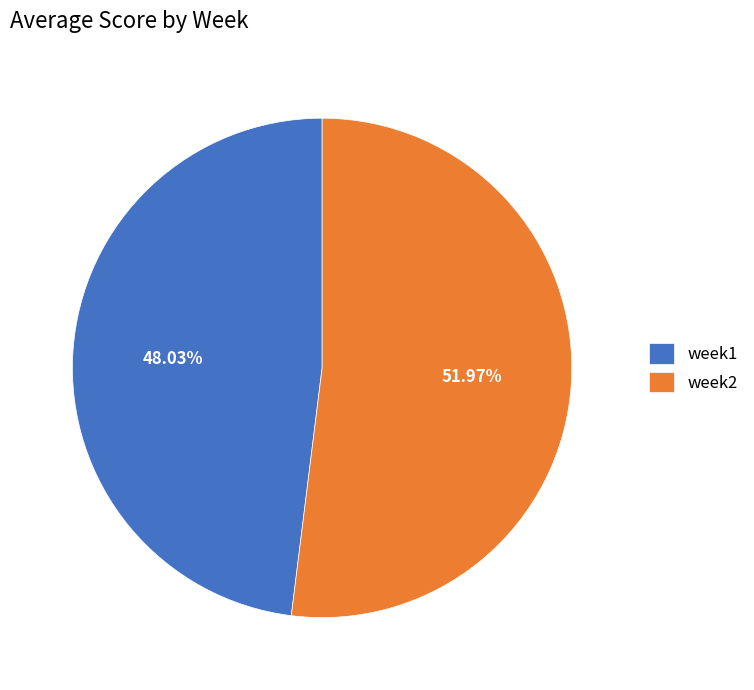

What portion of the pie excludes week2?

48.0%